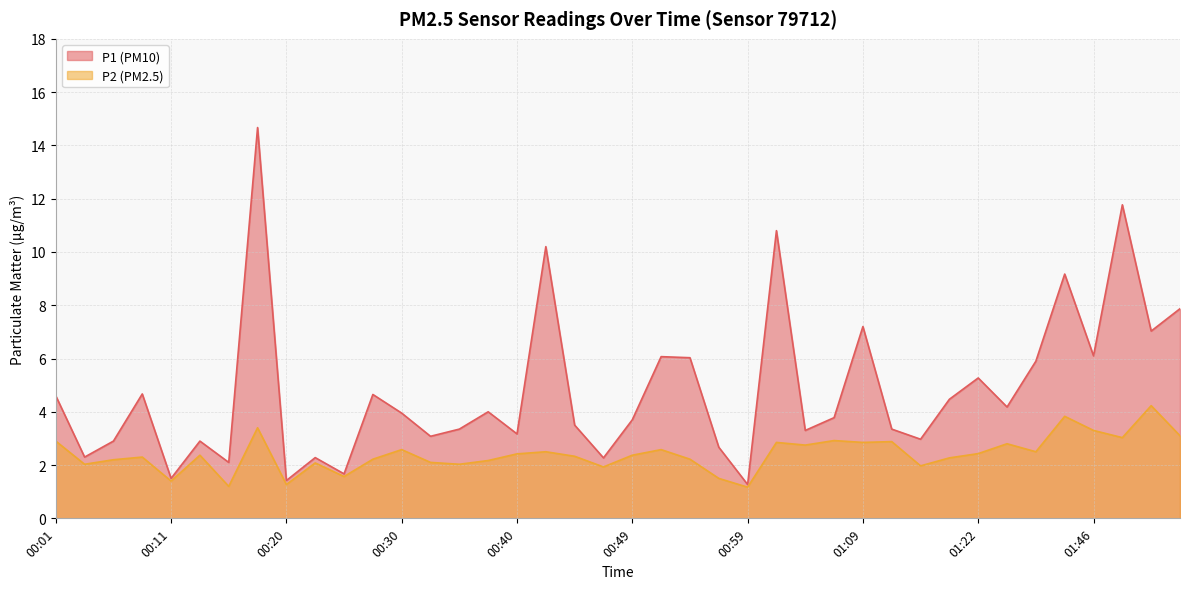

At which category is the sum across all series the highest?

00:18